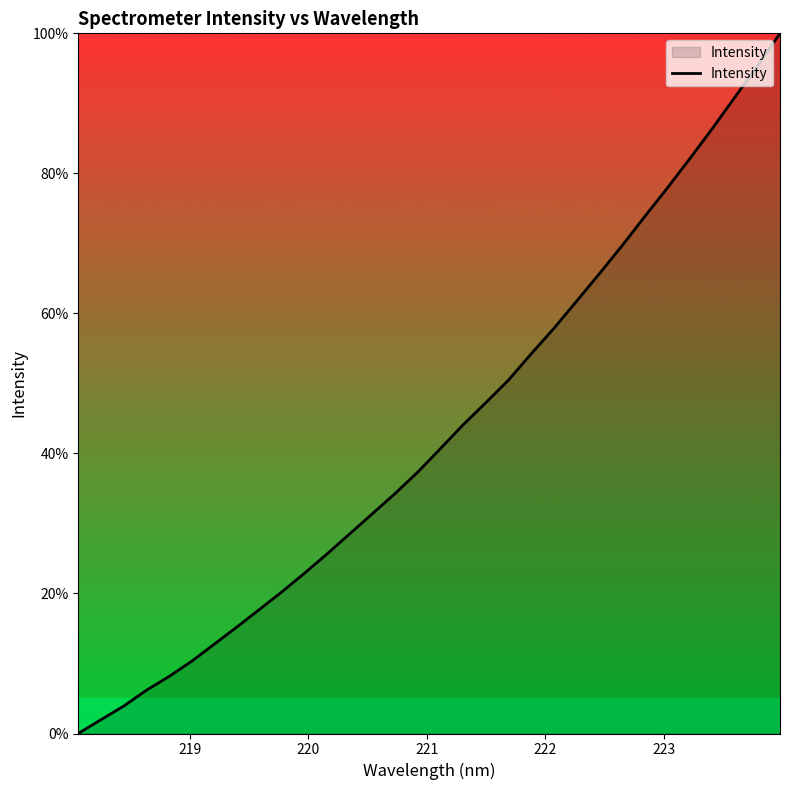

What is the maximum value shown in the chart?

100.0